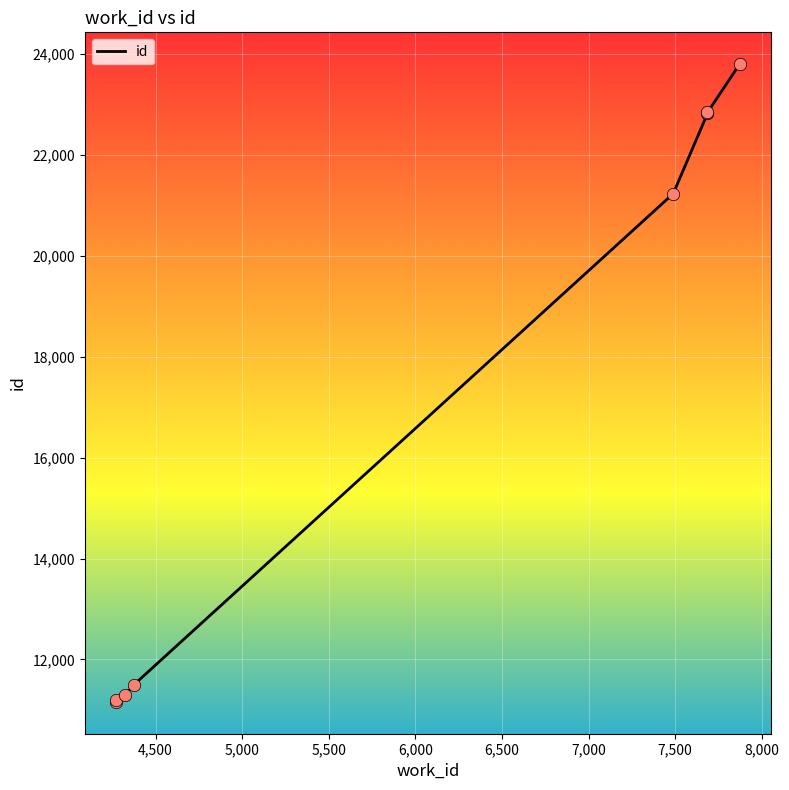

Which has a higher value, 6,500 or 6,000?

6,500